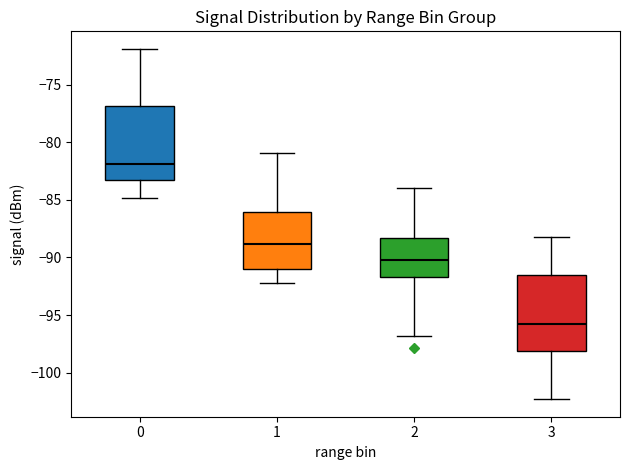

Where does the lower whisker of the box at x = 1 end on the y-axis? The values are not printed on the chart, so give them approximately, as read against the axis.

-92.0